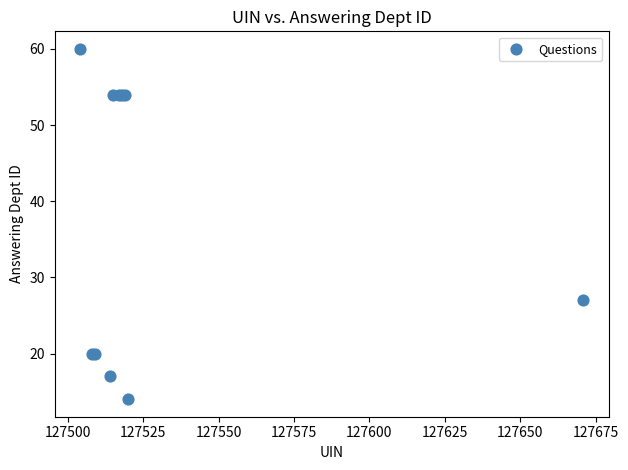

What Y value in the scatter plot is closest to 37?

27